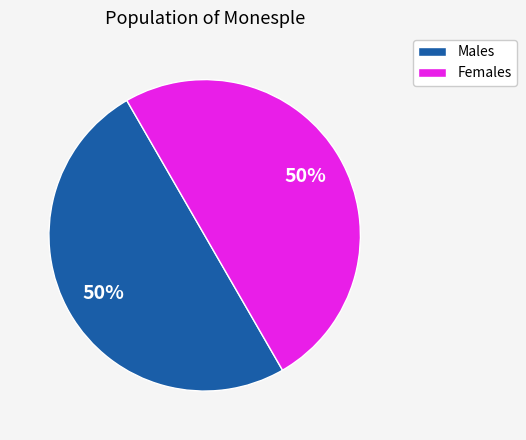

What is the ratio of the value at Males to the value at Females?

1.0